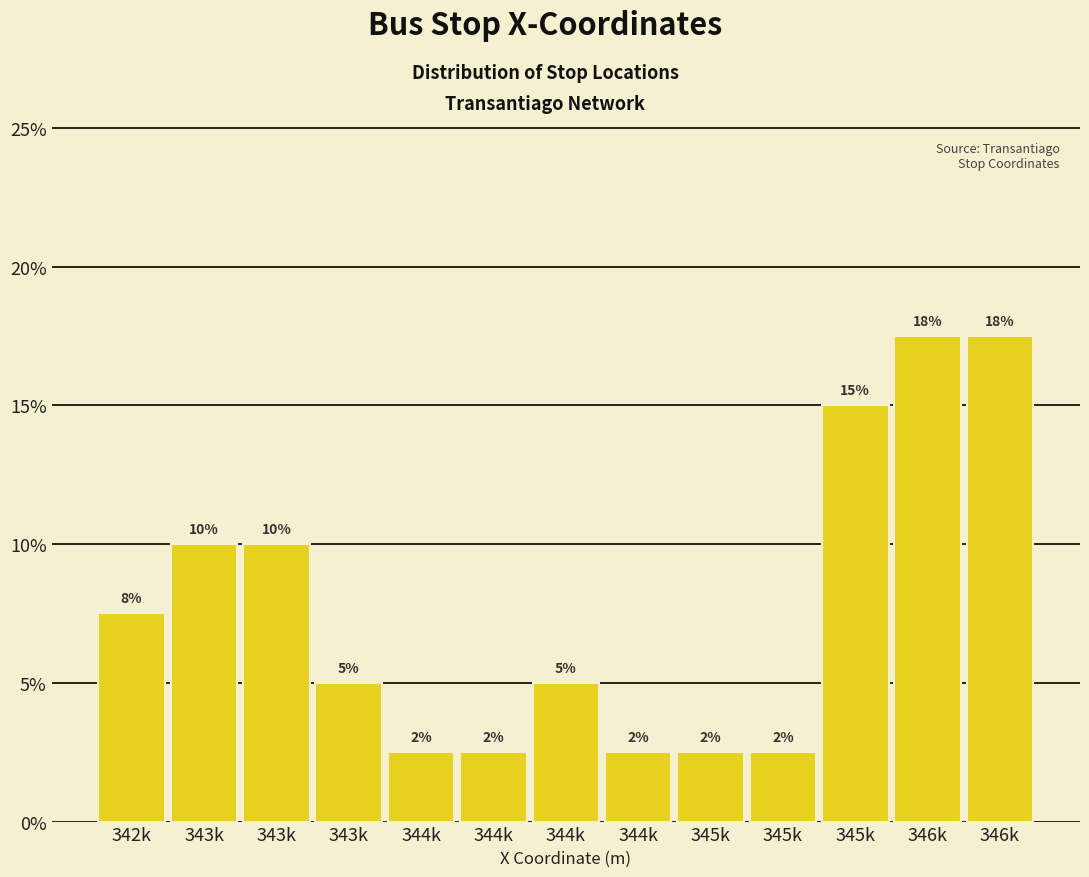

Are the bars horizontal?

No